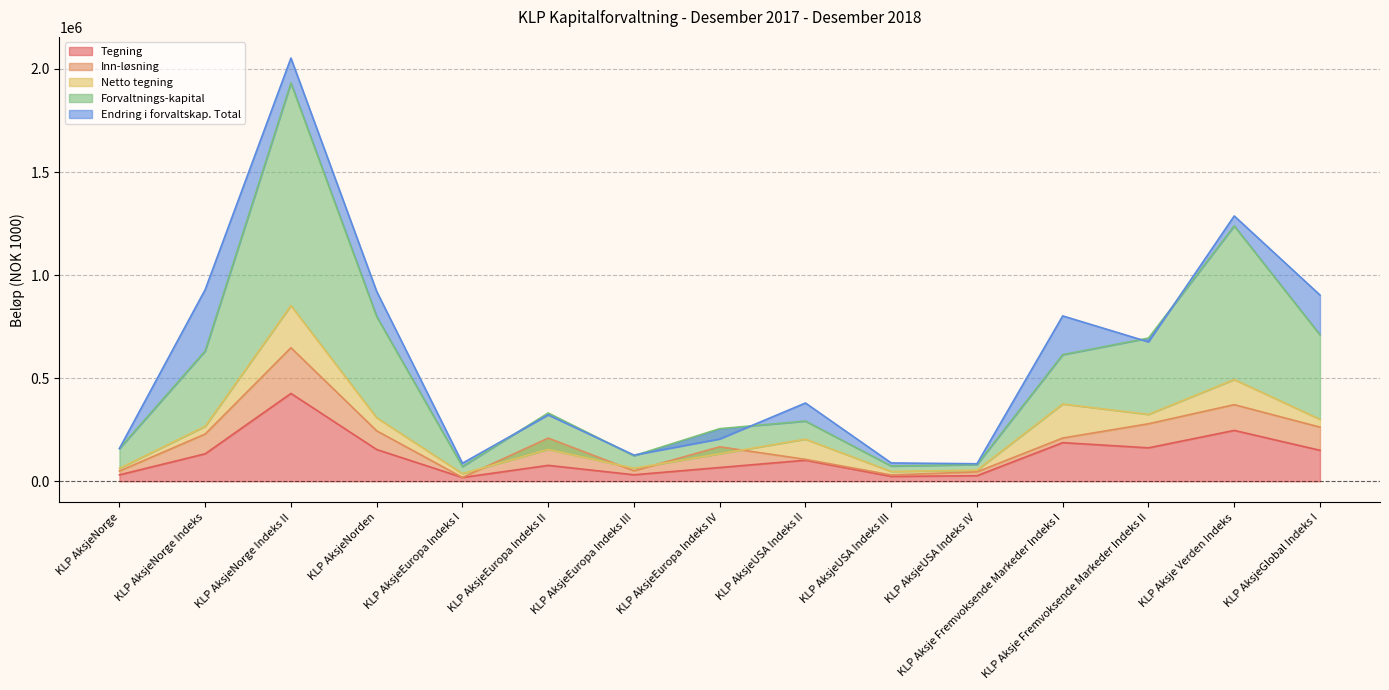

Is it true that Netto tegning equals 65805 at KLP AksjeNorge Indeks?

False